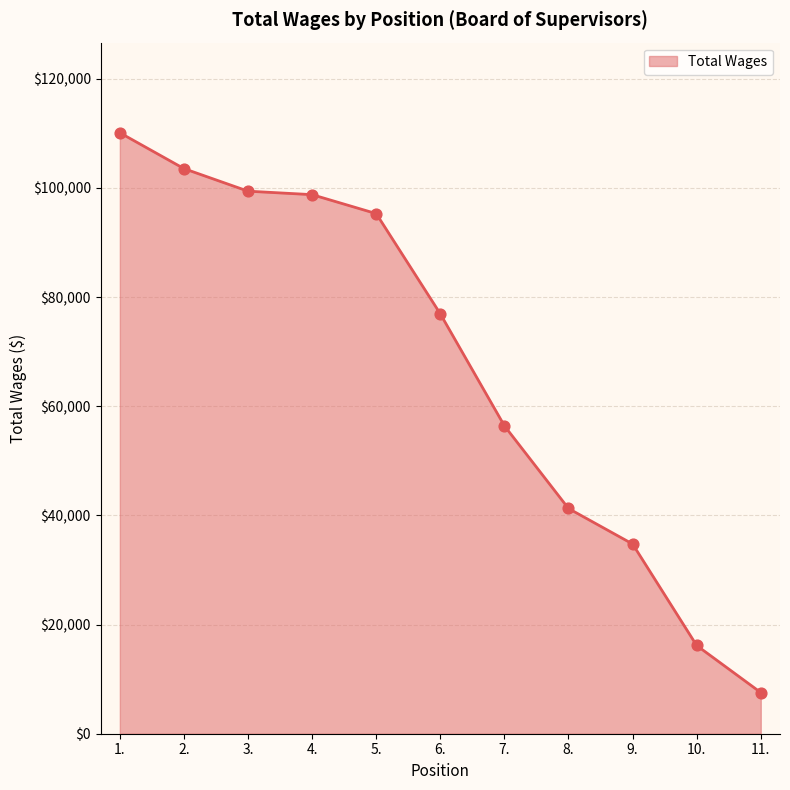

Which has a higher value, 5. or 11.?

5.